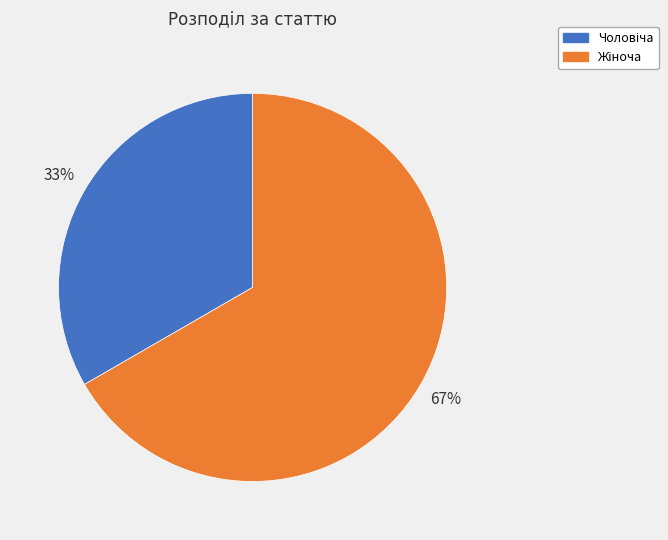

Is there any slice that represents more than half of the pie?

Yes